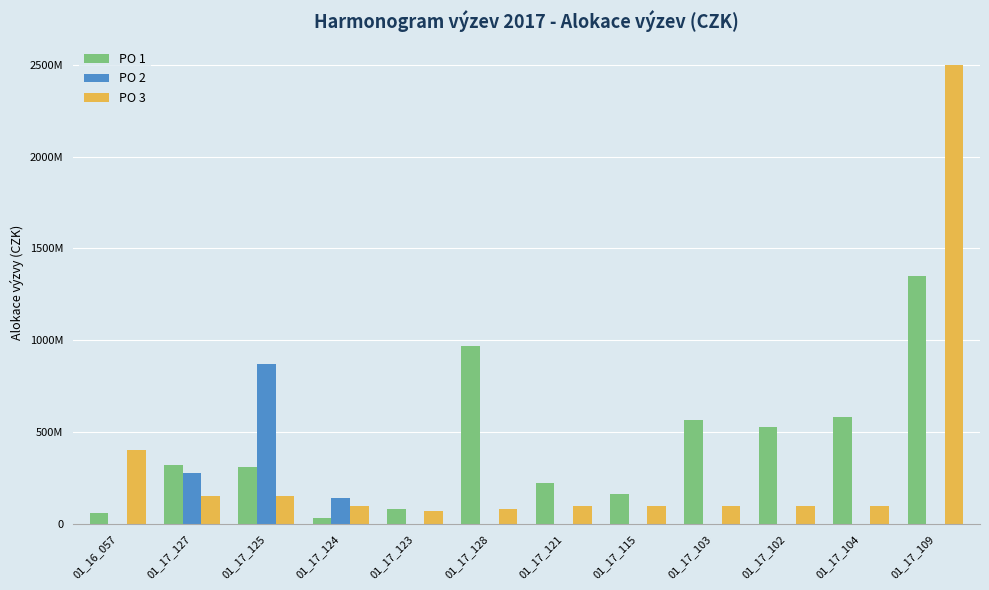

What are all the series names shown in the legend?

PO 1, PO 2, PO 3